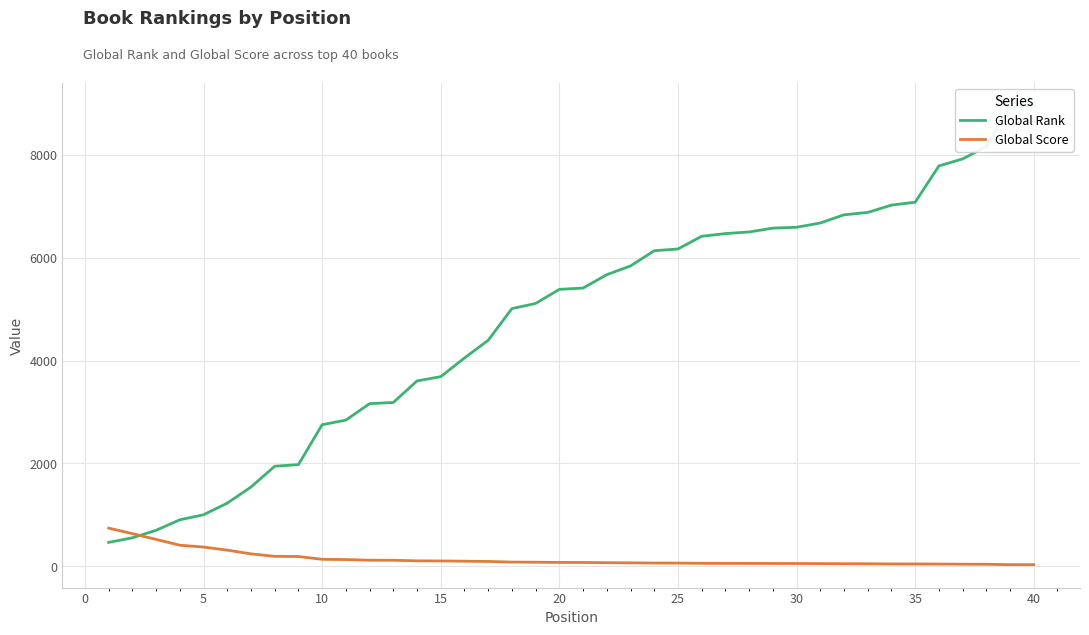

What is the highest value of the Global Score series?

743